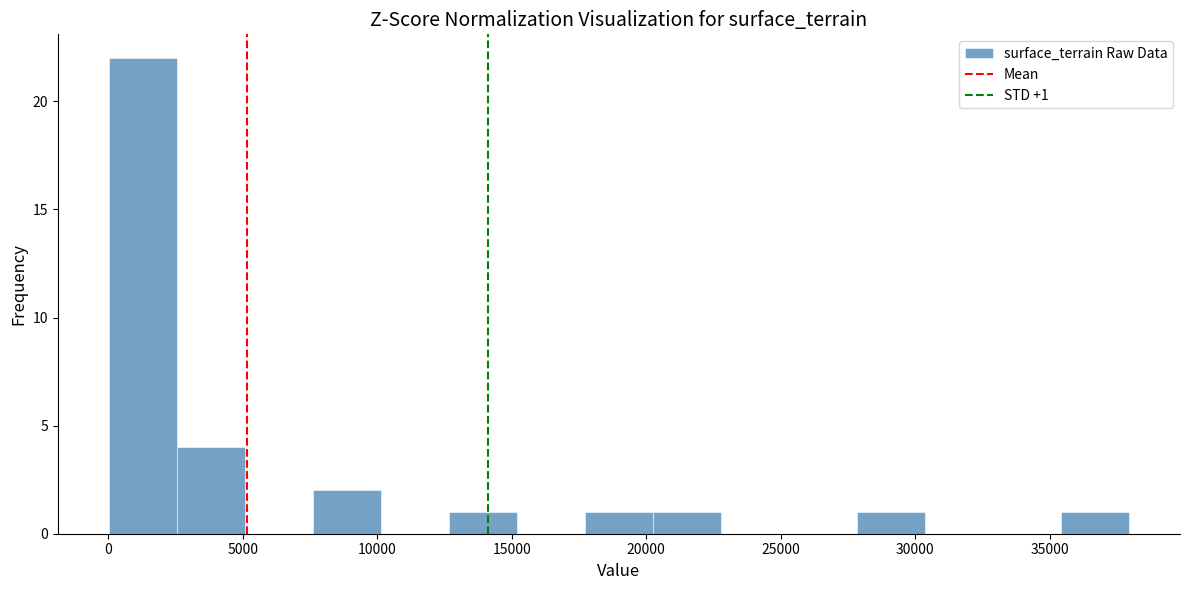

Over which range of the x-axis is the bar tallest?

0 to 2500